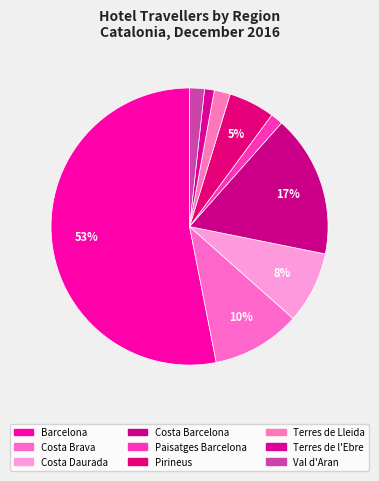

Which slice is the largest?

Barcelona